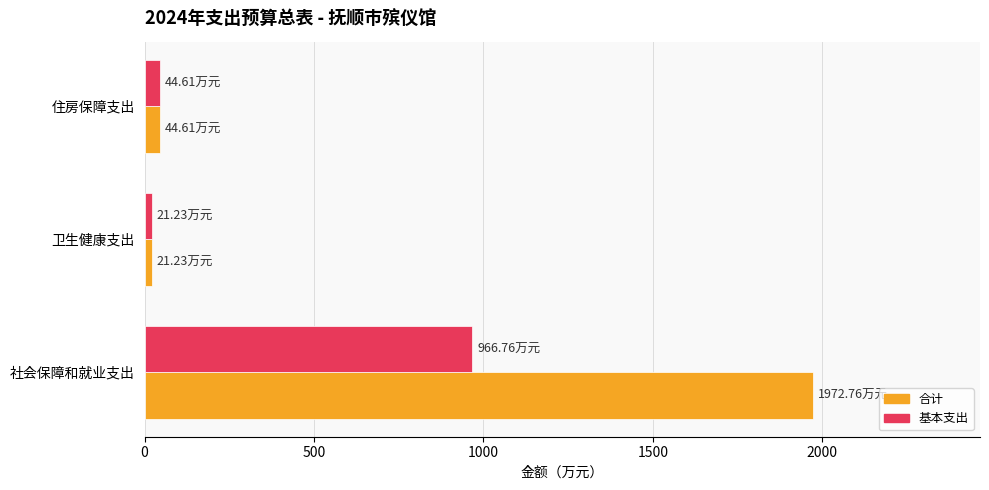

What is the lowest value of the 合计 series?

21.2